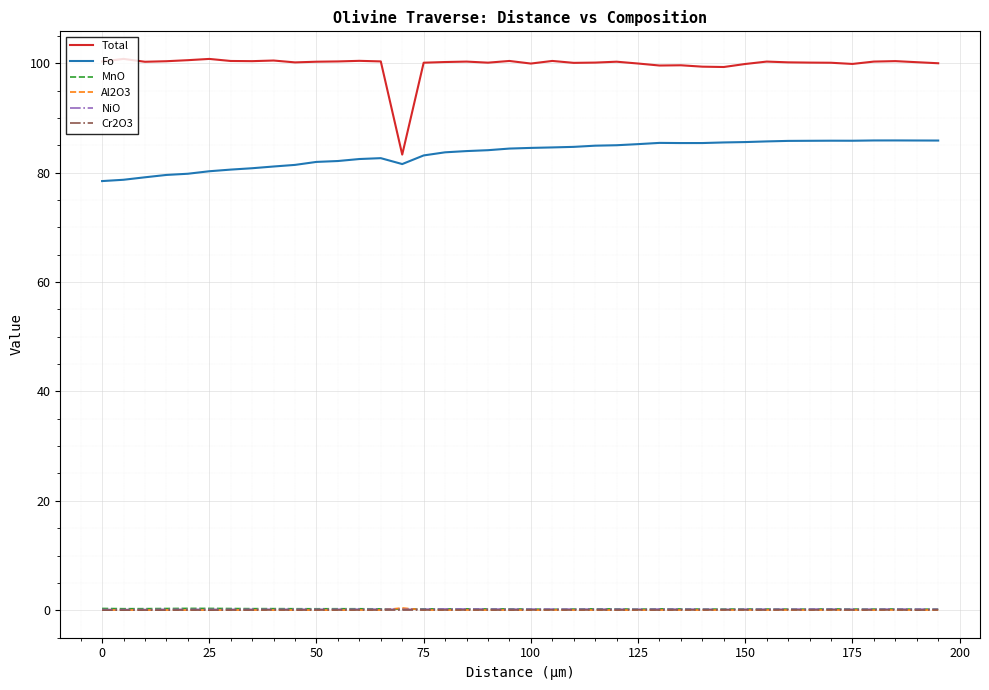

Which series has the widest spread of values?

Total